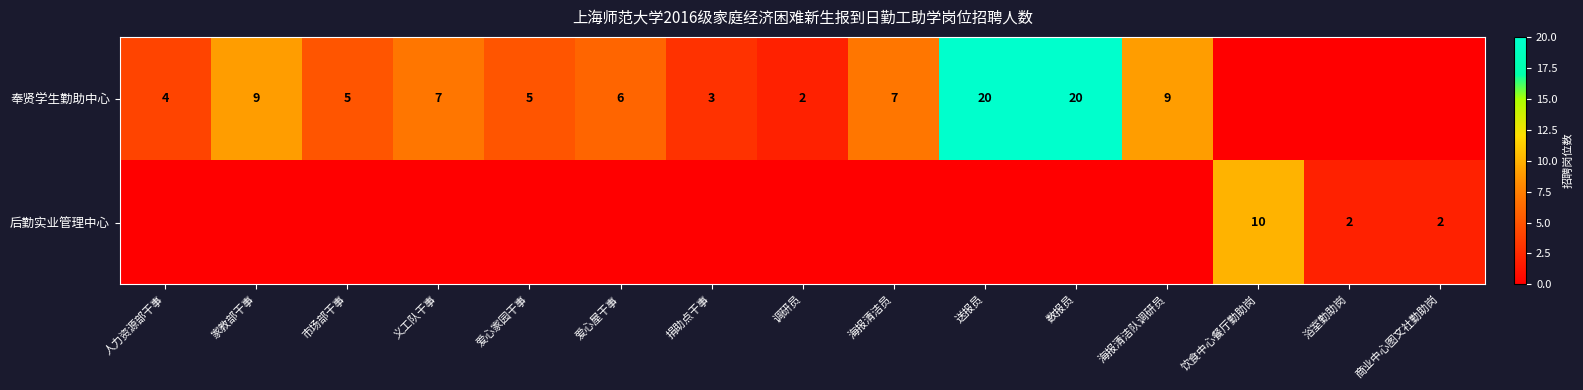

The value of 奉贤学生勤助中心 at 义工队干事 is 7. True or false?

True